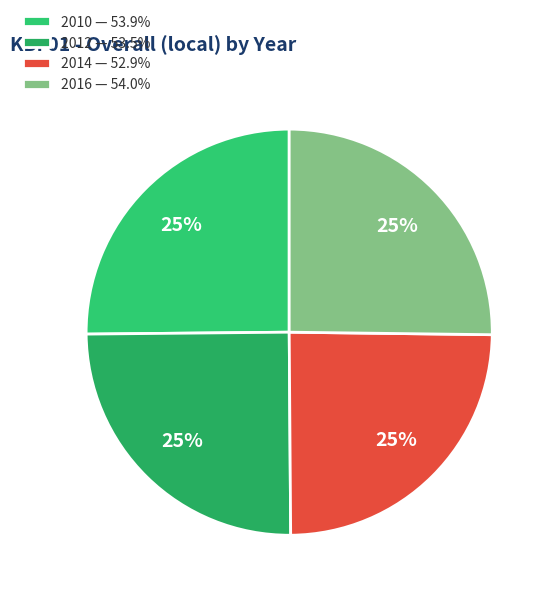

How many slices are in this pie chart?

4